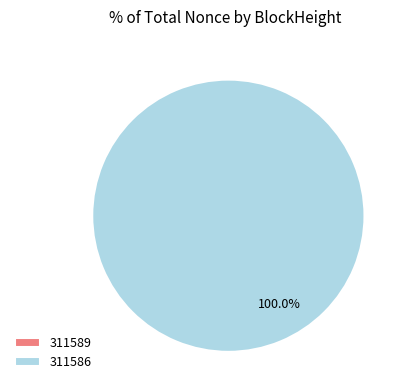

What percentage is the 311586 slice, to the nearest percent?

100%